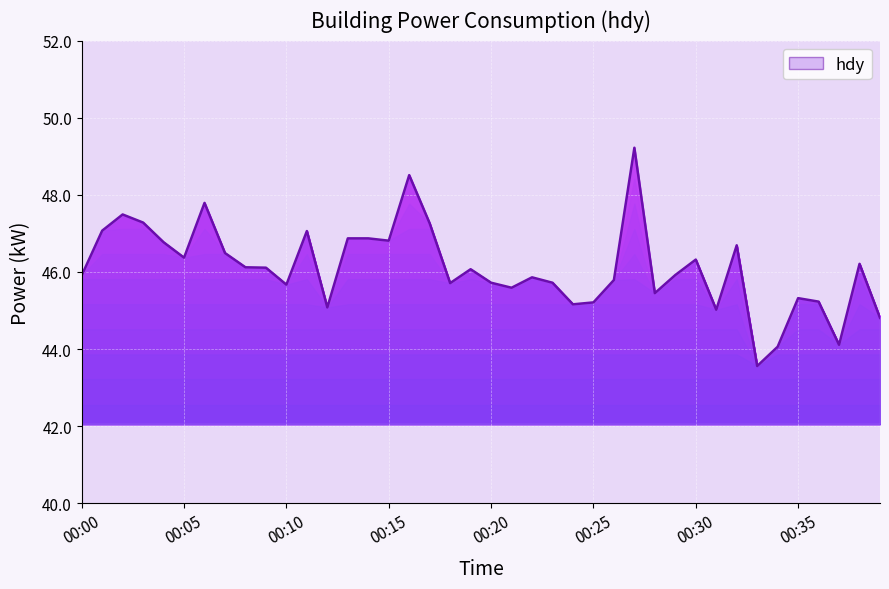

What is the difference between the maximum and minimum values?

5.7